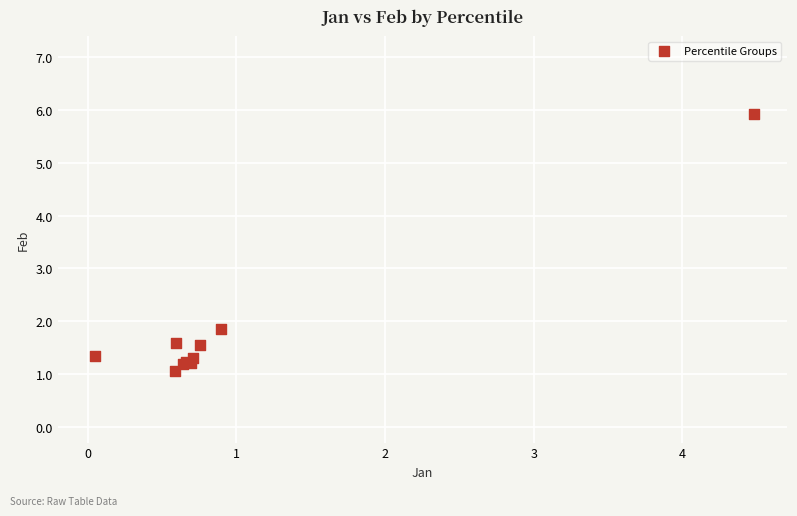

What Y value in the scatter plot is closest to 3?

1.9